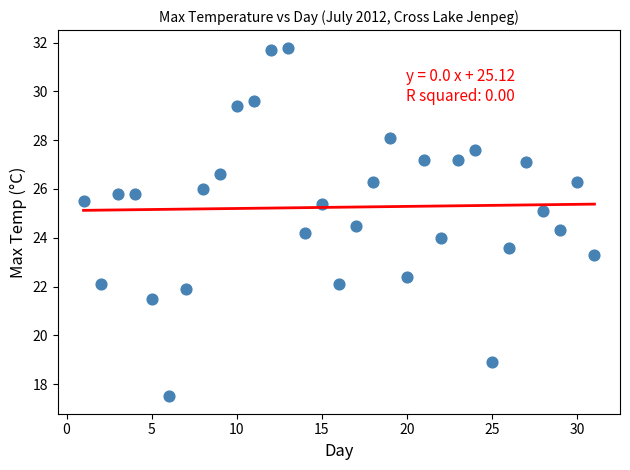

What is the range of X values (max minus min)?

30.0